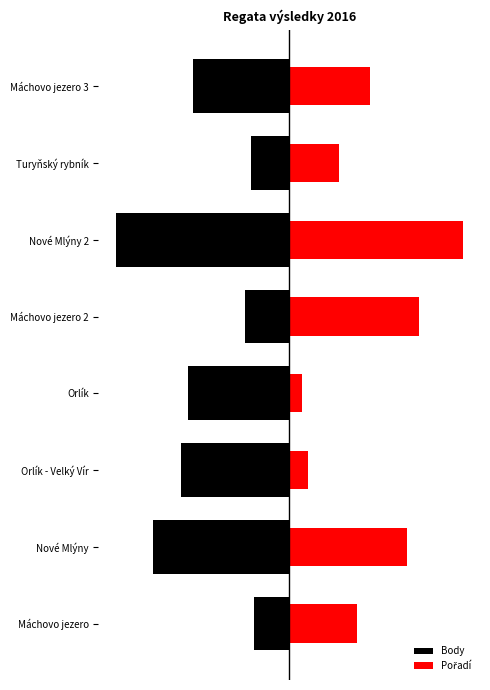

Rank the series at Máchovo jezero 3 from highest to lowest value.

Pořadí, Body